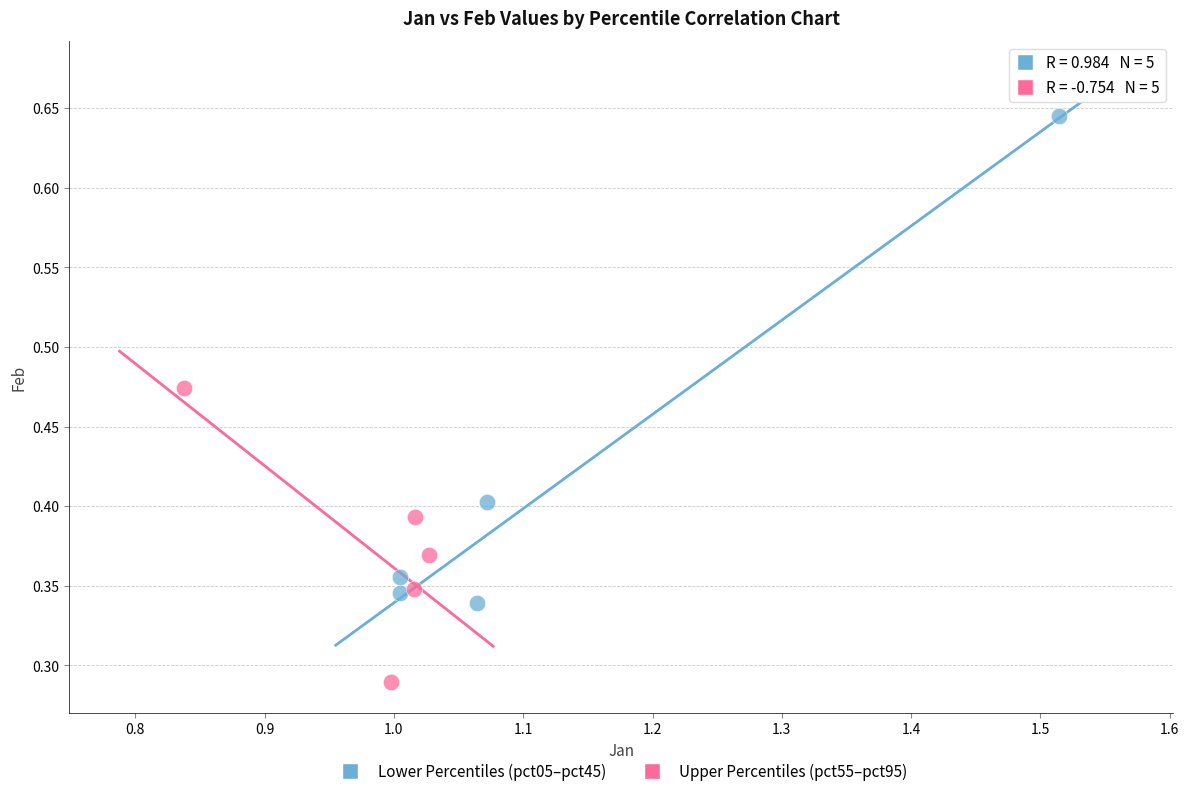

Which series has the widest spread of Y values?

Lower Percentiles (pct05–pct45)